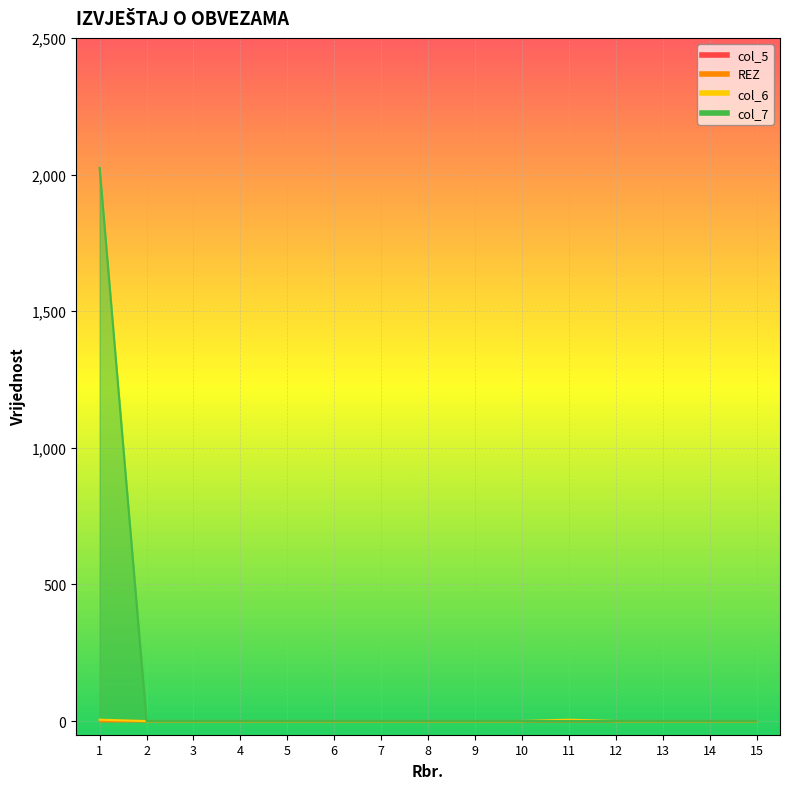

True or false: col_6 has a value of 8 at 11.

False